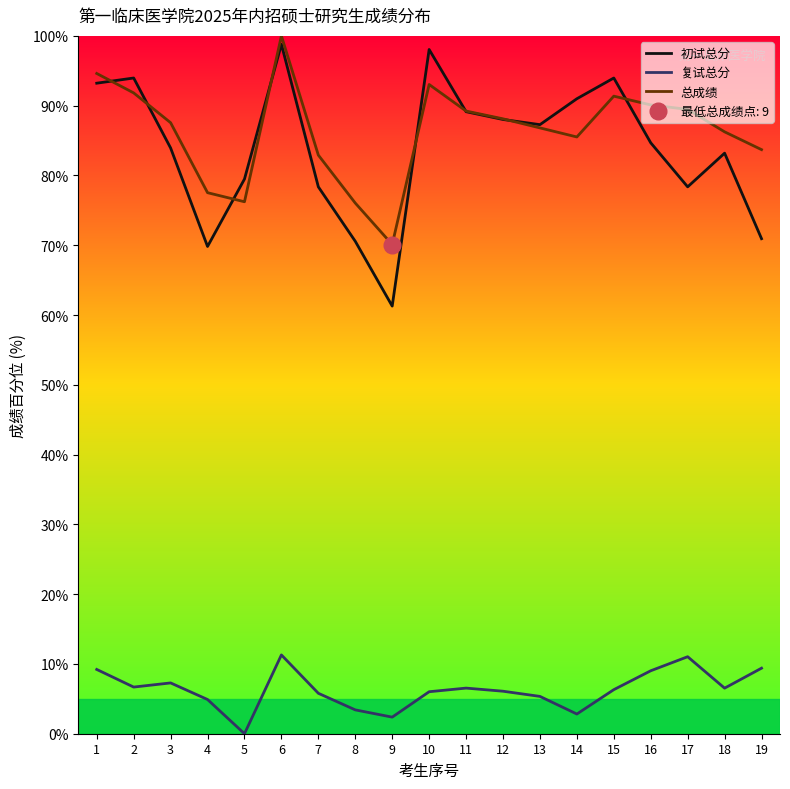

Count the number of categories in the chart.

19